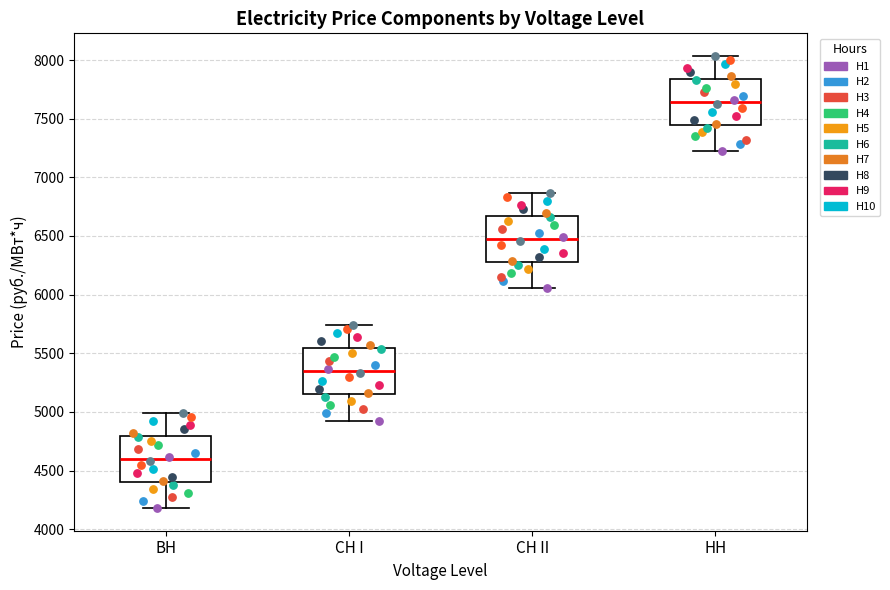

Reading left to right, transcribe this box plot: for each box, give where its median line is, the range the box spans, and where its two whiskers end, as read against the y-axis. The values are not printed on the chart, so give them approximately, as read against the axis.

ВН: median 4600, box 4400 to 4800, whiskers 4200 to 5000
СН I: median 5350, box 5150 to 5550, whiskers 4900 to 5750
СН II: median 6450, box 6300 to 6650, whiskers 6050 to 6850
НН: median 7650, box 7450 to 7850, whiskers 7200 to 8050